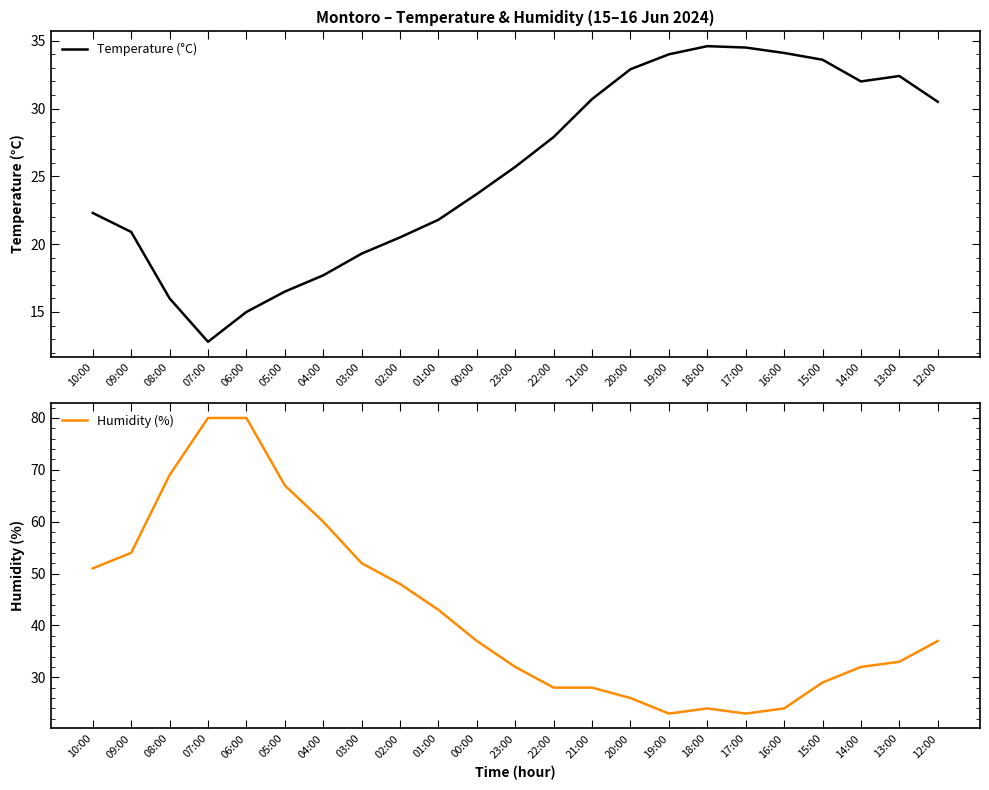

Which series has the widest spread of values?

Humidity (%)